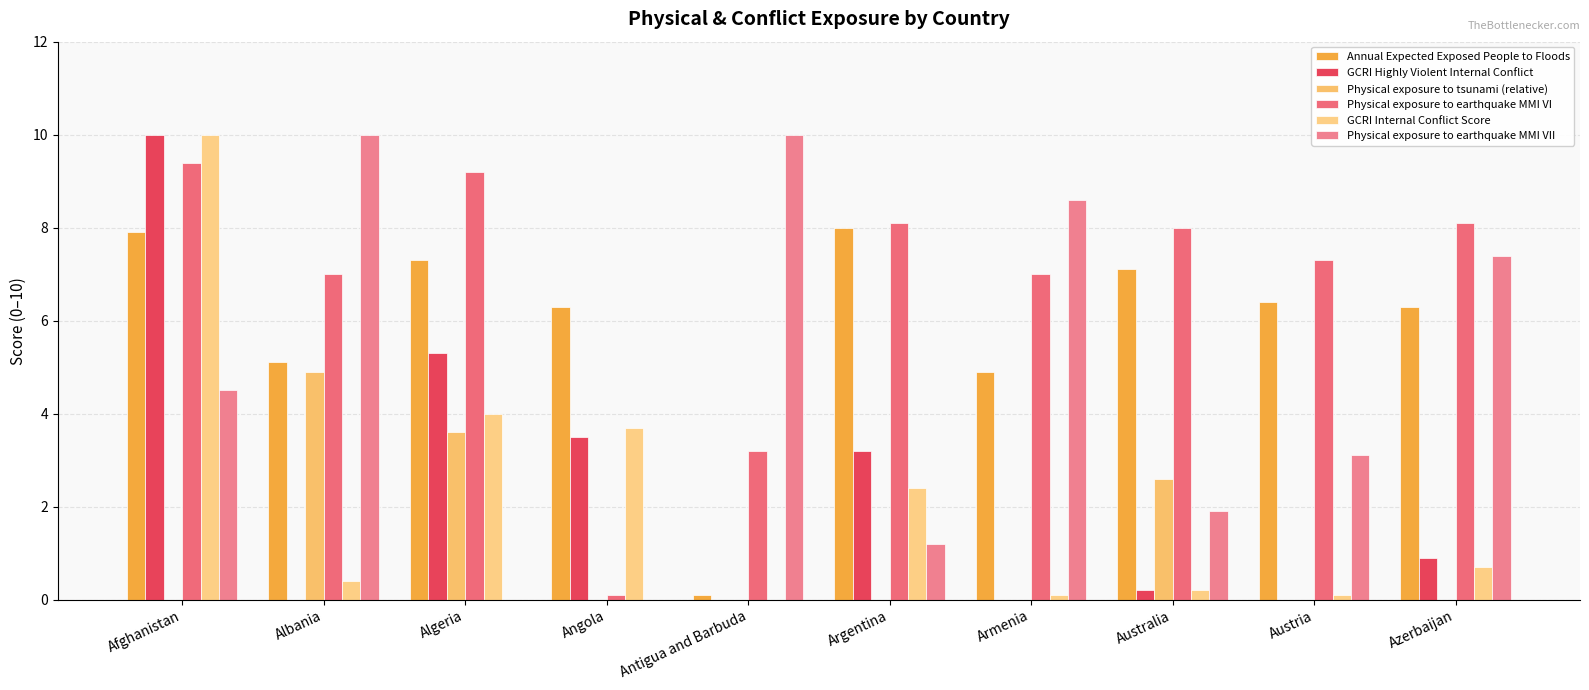

Reading left to right, transcribe all the data shown in this chart.

Annual Expected Exposed People to Floods: Afghanistan=7.9	Albania=5.1	Algeria=7.3	Angola=6.3	Antigua and Barbuda=0.1	Argentina=8.0	Armenia=4.9	Australia=7.1	Austria=6.4	Azerbaijan=6.3
GCRI Highly Violent Internal Conflict: Afghanistan=10.0	Albania=0.0	Algeria=5.3	Angola=3.5	Antigua and Barbuda=0.0	Argentina=3.2	Armenia=0.0	Australia=0.2	Austria=0.0	Azerbaijan=0.9
Physical exposure to tsunami (relative): Afghanistan=0.0	Albania=4.9	Algeria=3.6	Angola=0.0	Antigua and Barbuda=0.0	Argentina=0.0	Armenia=0.0	Australia=2.6	Austria=0.0	Azerbaijan=0.0
Physical exposure to earthquake MMI VI: Afghanistan=9.4	Albania=7.0	Algeria=9.2	Angola=0.1	Antigua and Barbuda=3.2	Argentina=8.1	Armenia=7.0	Australia=8.0	Austria=7.3	Azerbaijan=8.1
GCRI Internal Conflict Score: Afghanistan=10.0	Albania=0.4	Algeria=4.0	Angola=3.7	Antigua and Barbuda=0.0	Argentina=2.4	Armenia=0.1	Australia=0.2	Austria=0.1	Azerbaijan=0.7
Physical exposure to earthquake MMI VII: Afghanistan=4.5	Albania=10.0	Algeria=0.0	Angola=0.0	Antigua and Barbuda=10.0	Argentina=1.2	Armenia=8.6	Australia=1.9	Austria=3.1	Azerbaijan=7.4